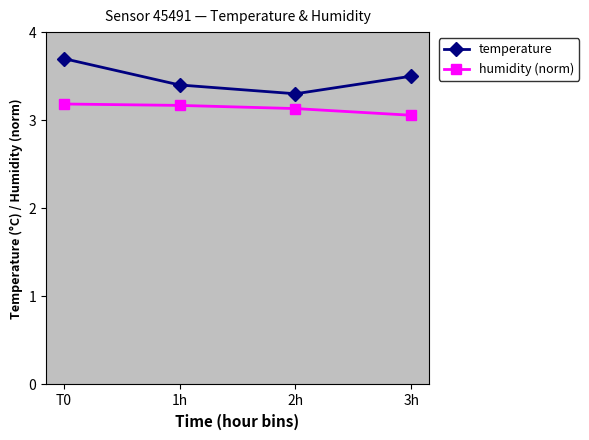

What are all the series names shown in the legend?

temperature, humidity (norm)